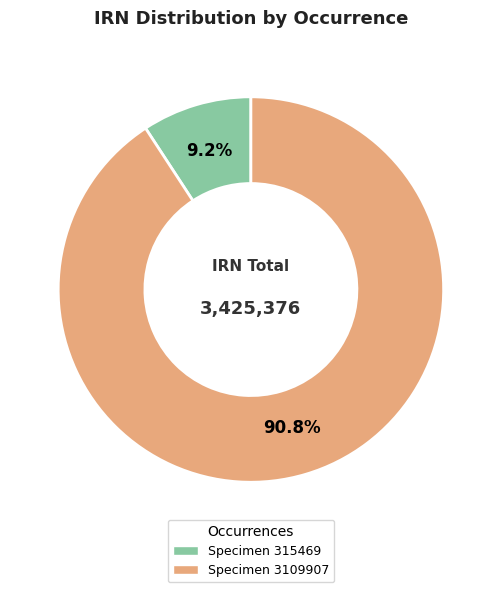

Is there any slice that represents more than half of the pie?

Yes